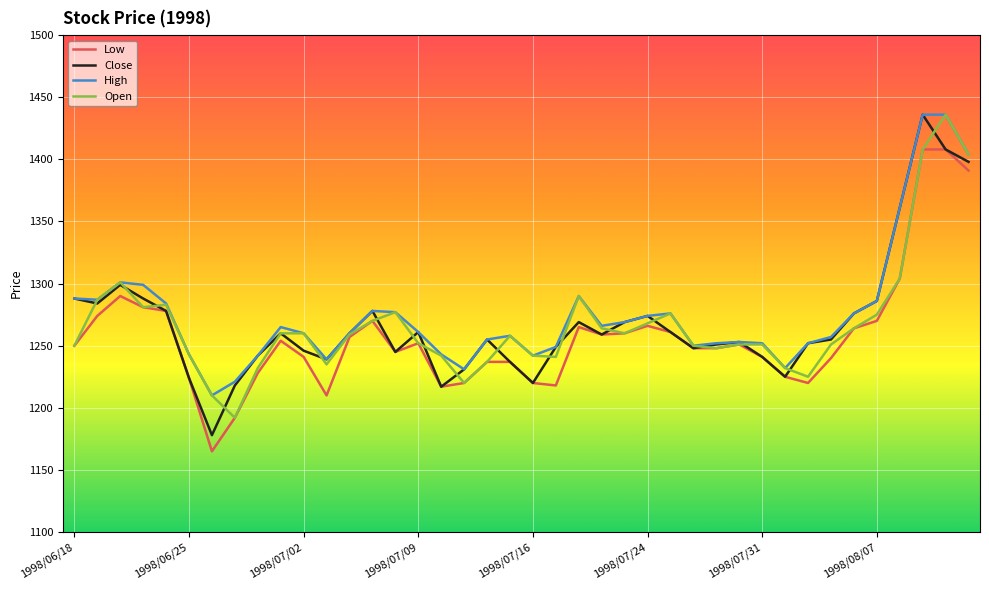

What is the highest value of the Open series?

1436